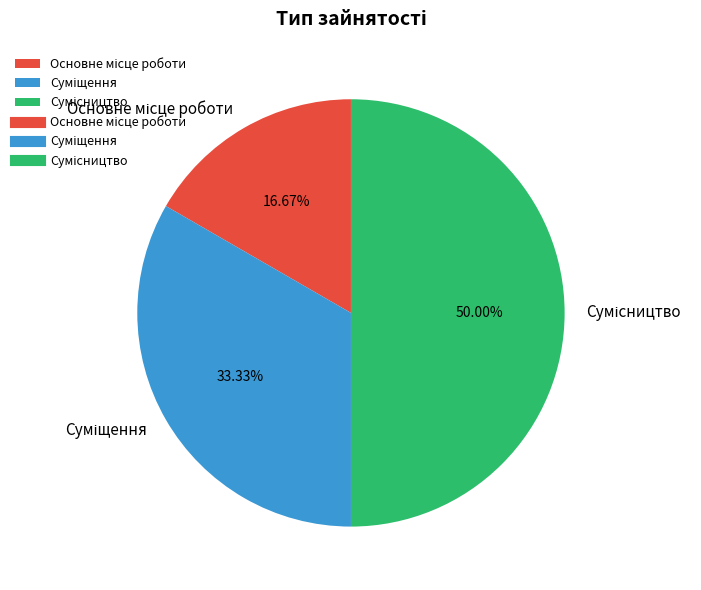

Do Сумісництво and Основне місце роботи together represent more than half of the pie?

Yes